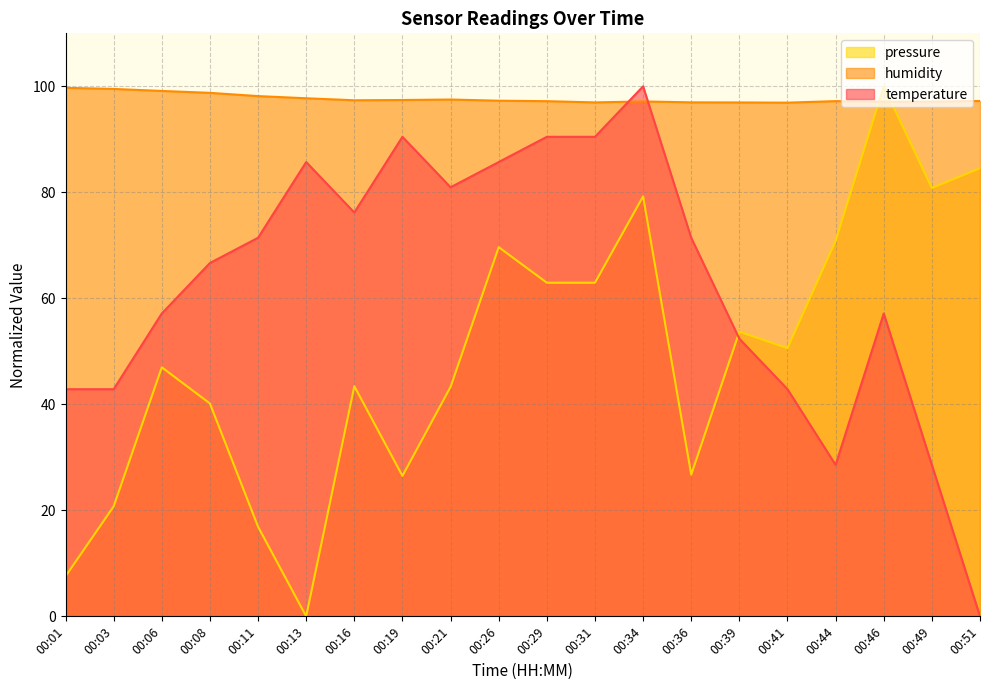

How many interior local valleys does the pressure series have?

5